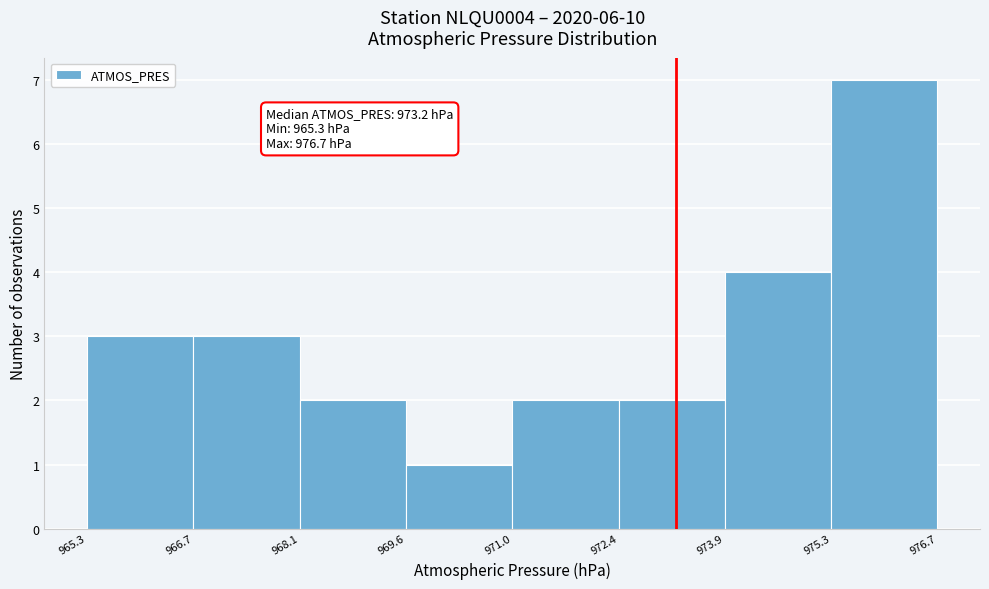

Which range on the x-axis has the tallest bar?

975.3 to 976.7